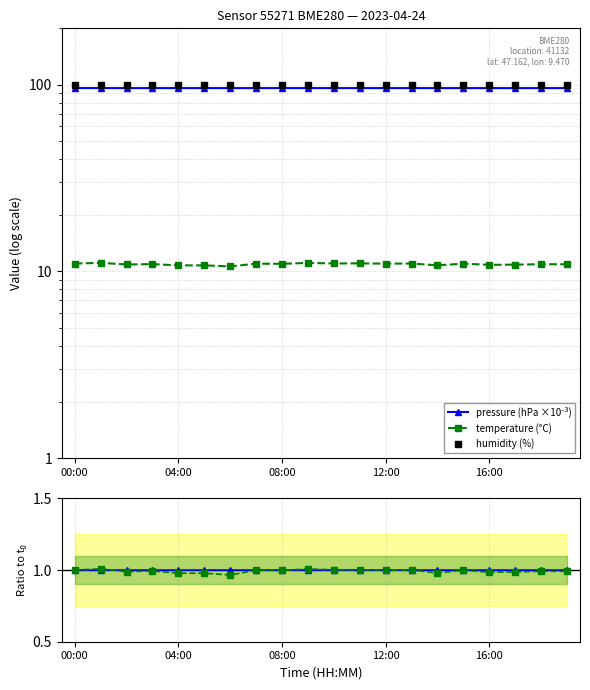

Which category has the lowest value across all series?

6